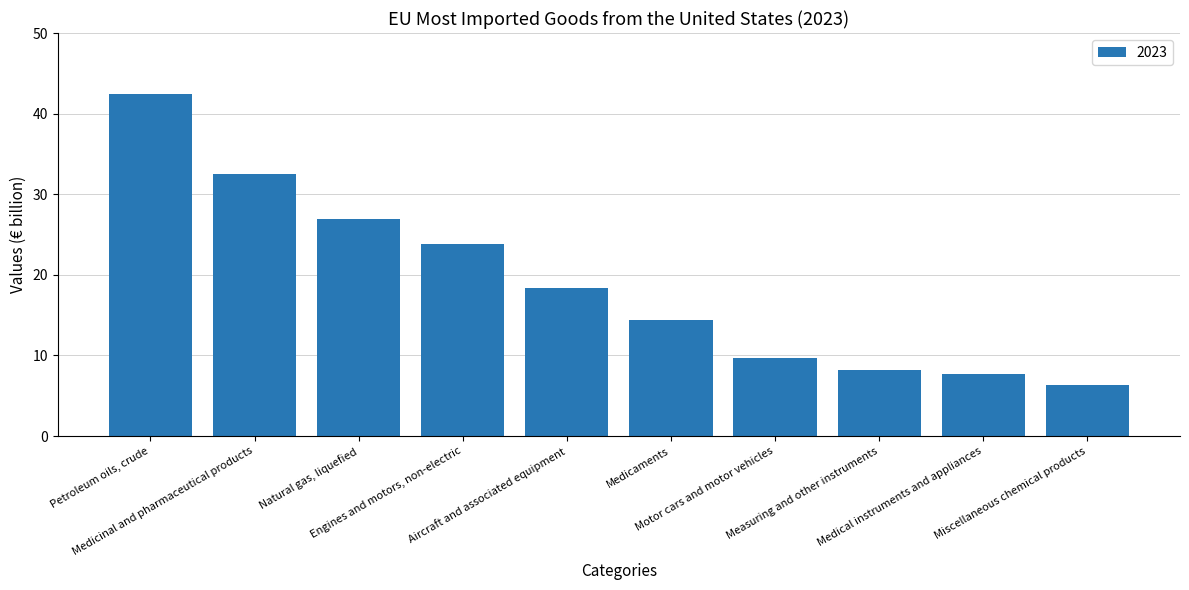

Read the value at Measuring and other instruments.

8.1